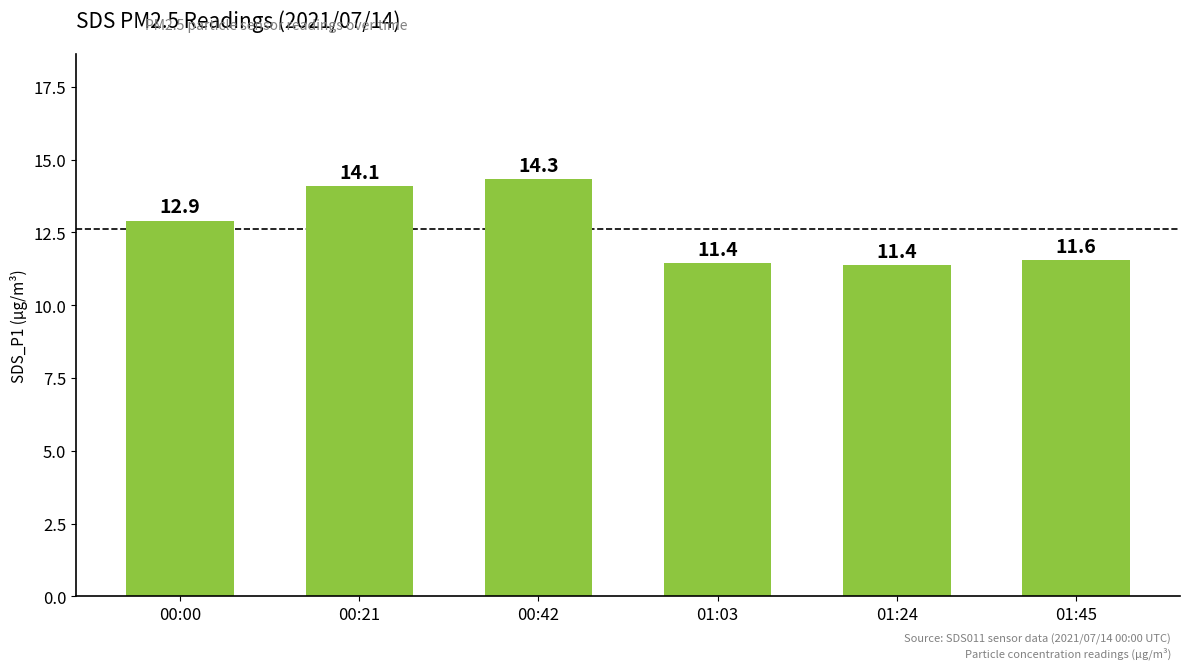

The value at 00:21 is 6.4. True or false?

False